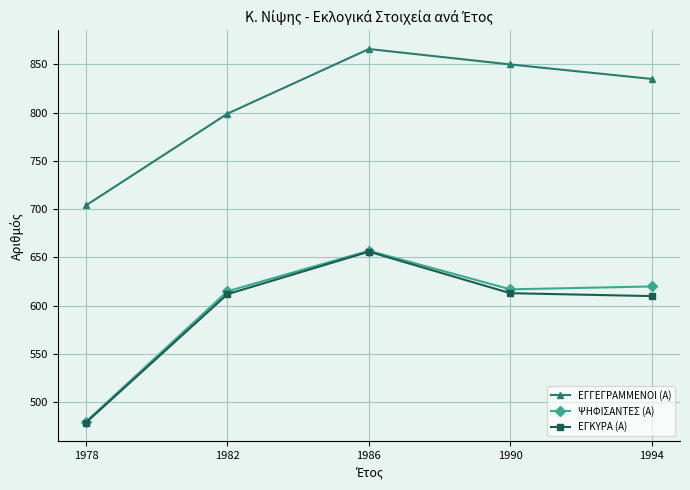

At which label is ΕΓΓΕΓΡΑΜΜΕΝΟΙ (Α) closest to 785?

1982